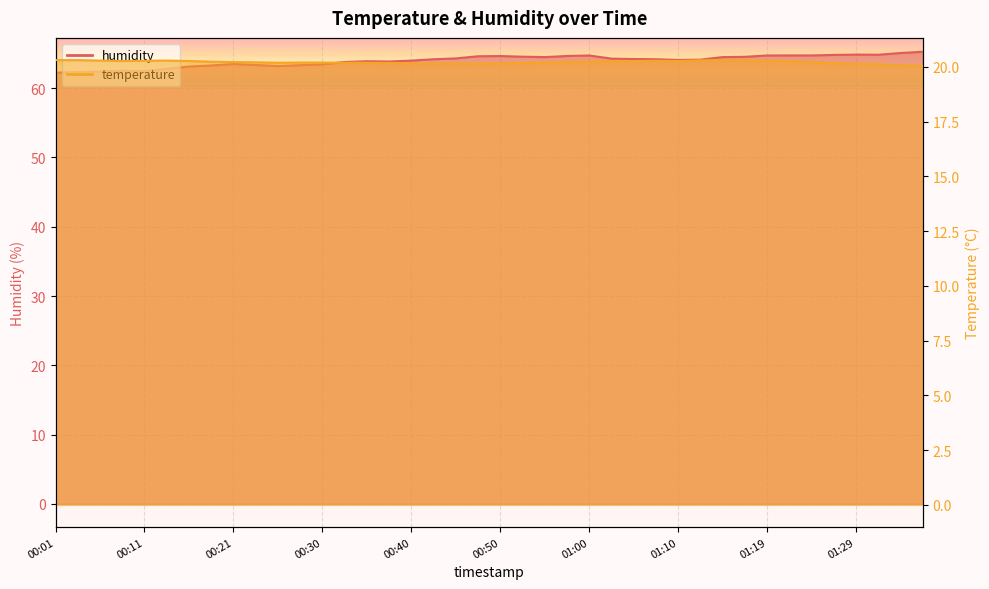

How many lines are shown in the chart?

2